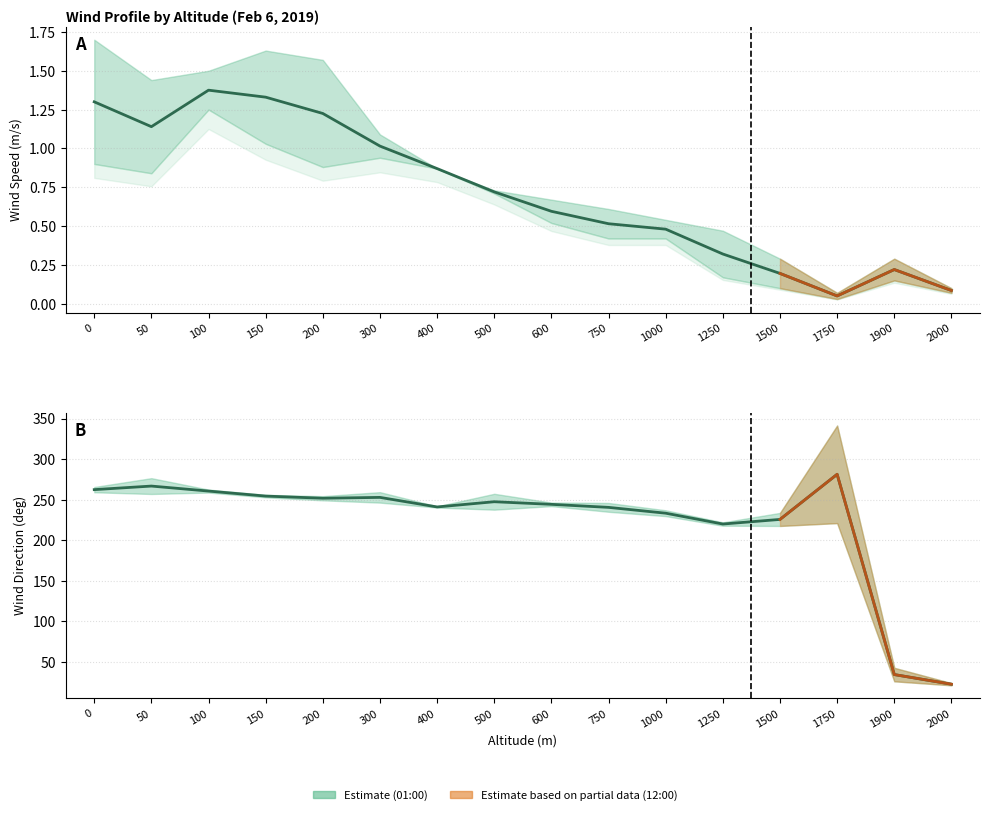

What is the value of the Speed midpoint point at the 2nd from the left?

1.1